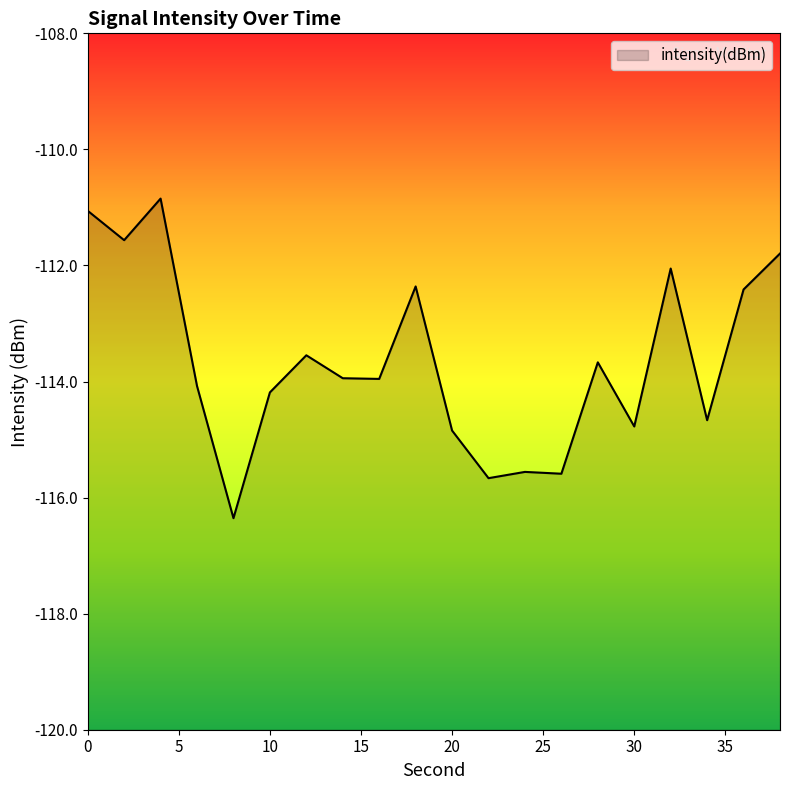

What is the difference between the maximum and minimum values?

5.5